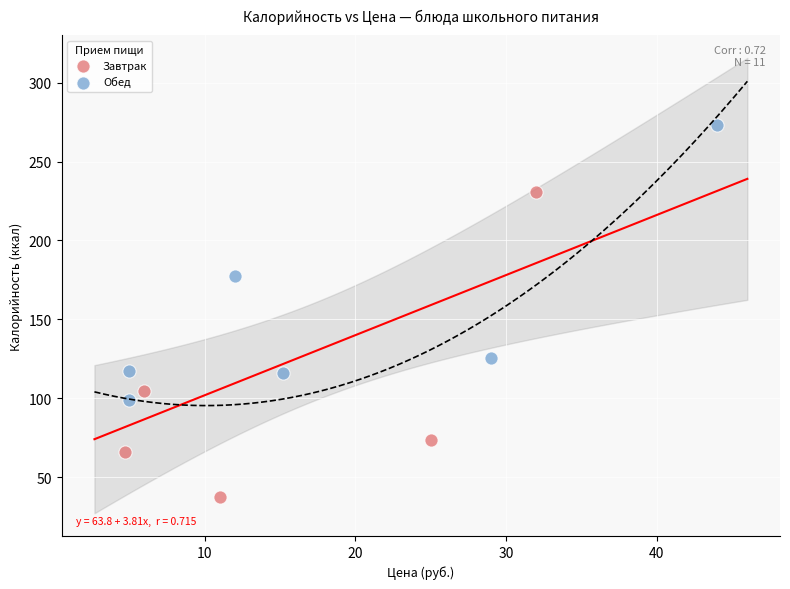

Which series reaches the maximum Y coordinate?

Обед